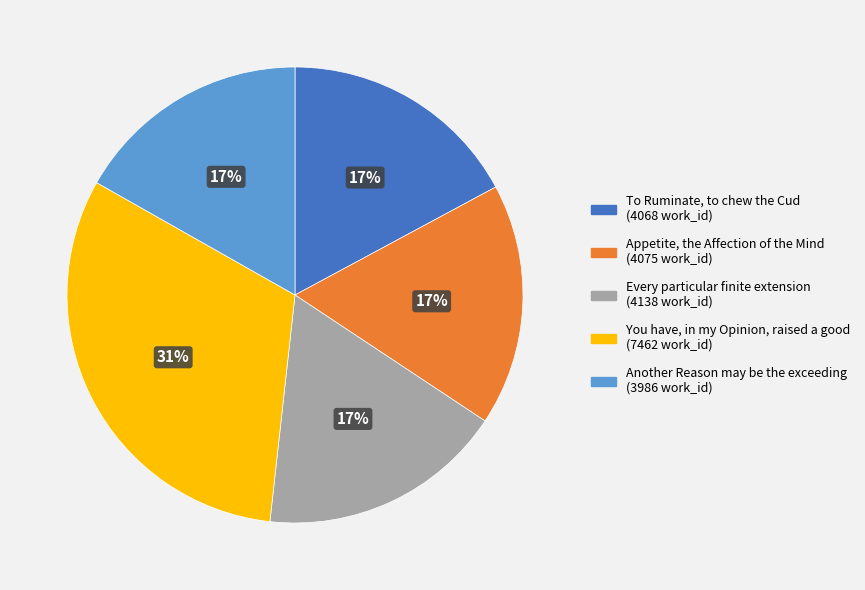

What is the ratio of the value at Another Reason may be the exceeding to the value at Every particular finite extension?

1.0